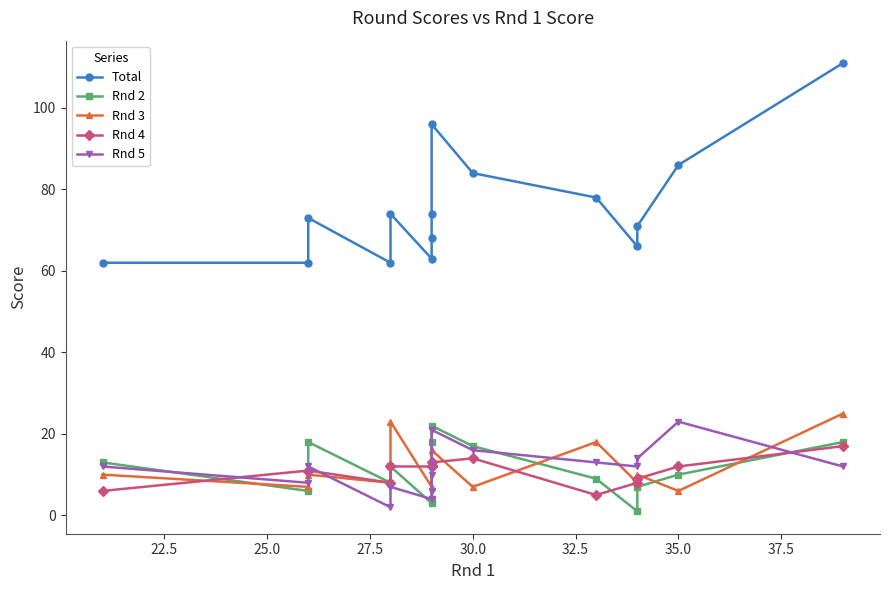

Is it true that Total equals 101 at 32.5?

False